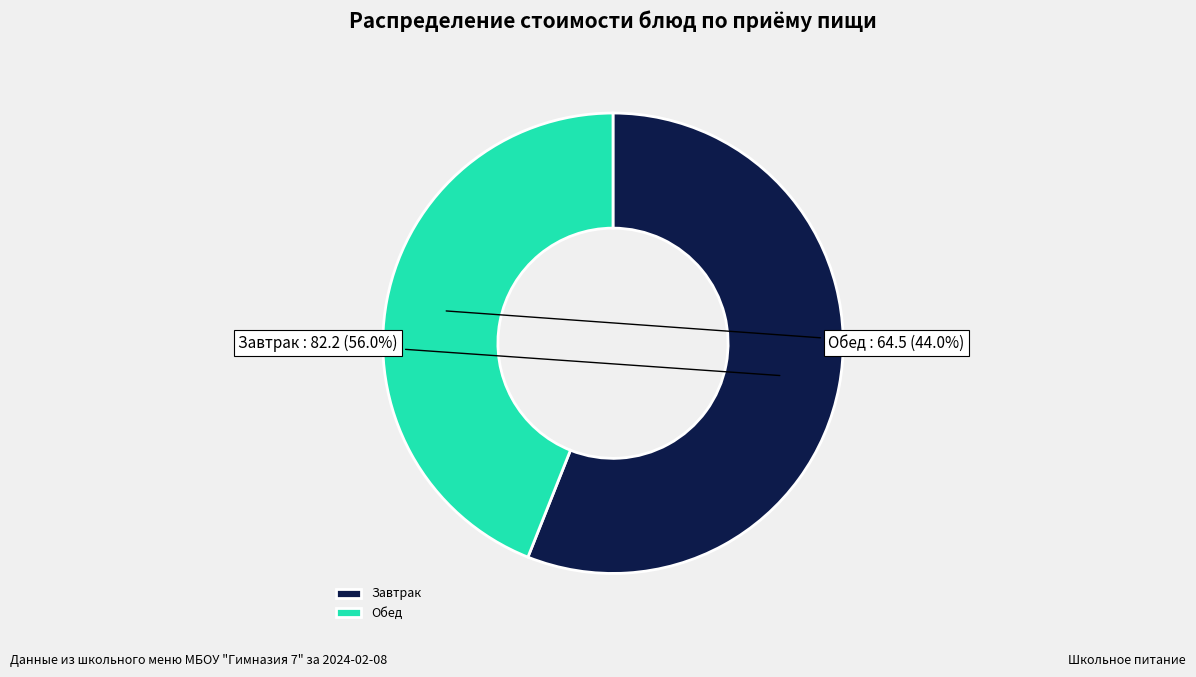

Combined, what portion of the pie is Обед and Завтрак?

100.0%